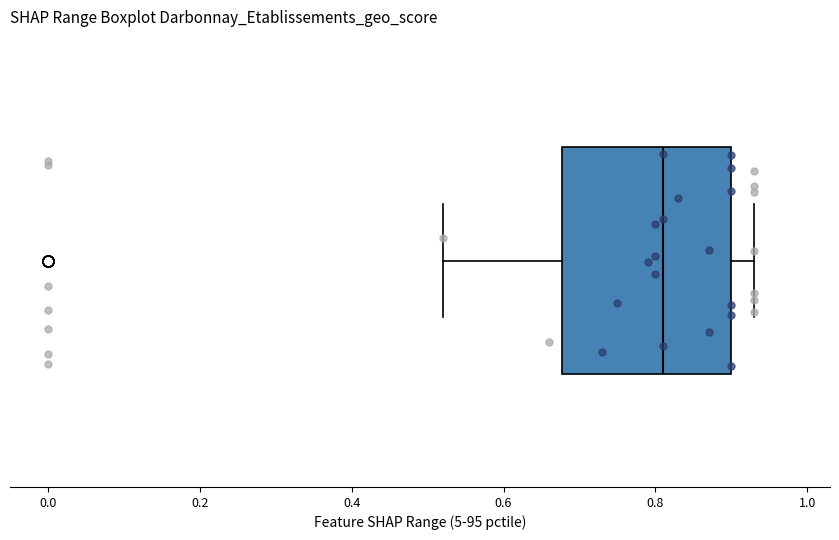

Where is the right edge of the box on the x-axis? The values are not printed on the chart, so give them approximately, as read against the axis.

0.90